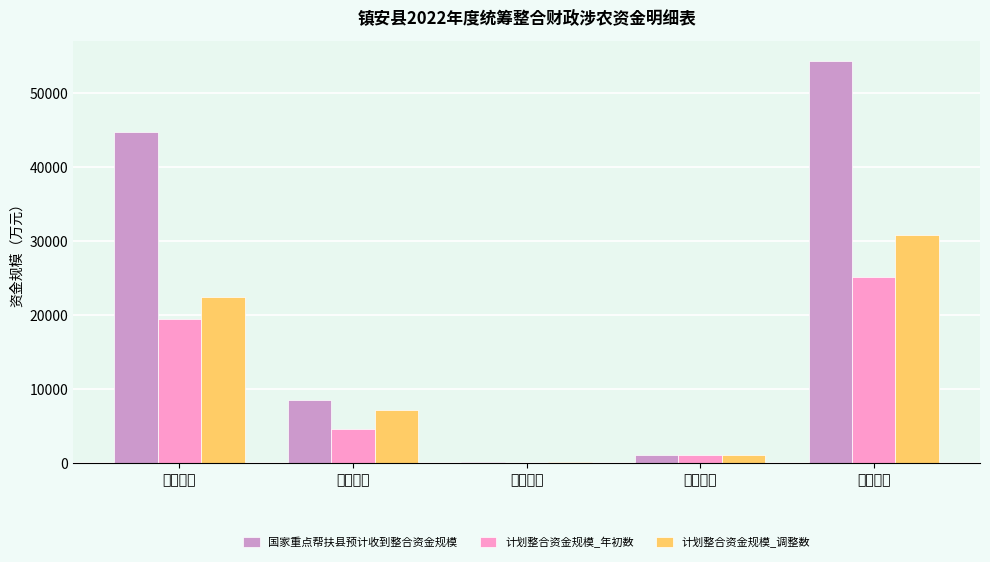

What is the sum of all 计划整合资金规模_调整数 values?

61632.0